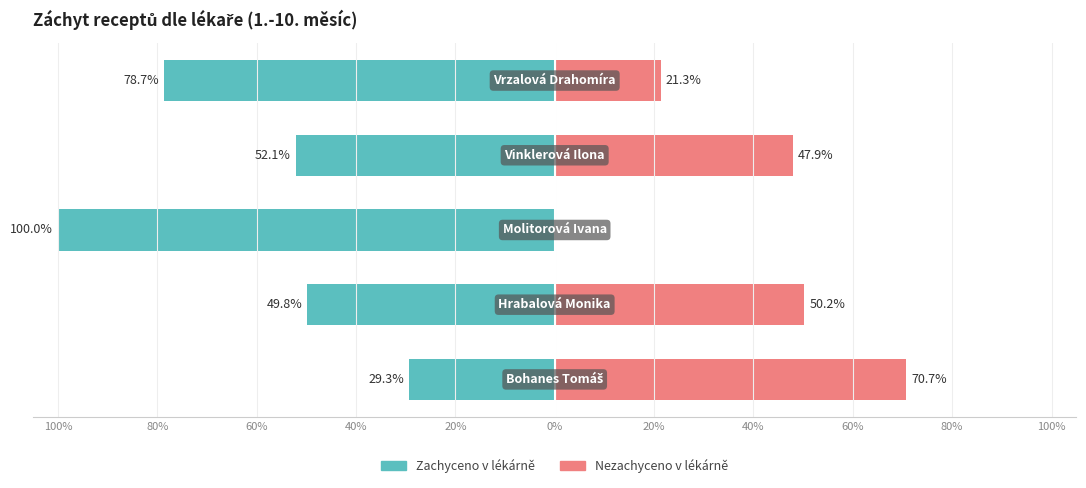

What are all the series names shown in the legend?

Zachyceno v lékárně, Nezachyceno v lékárně